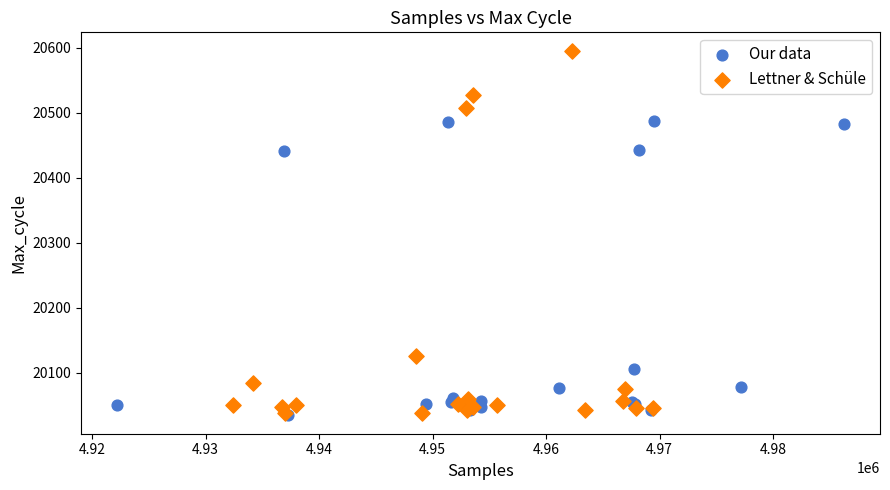

What are all the series names shown in the legend?

Our data, Lettner & Schüle